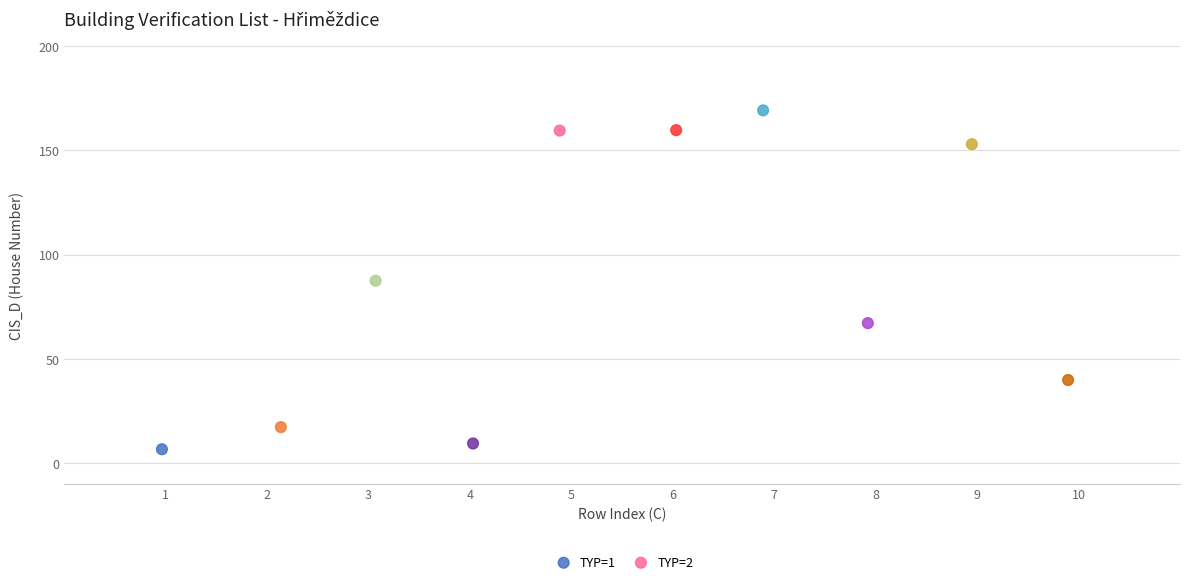

Which series contains the highest Y value?

TYP=2